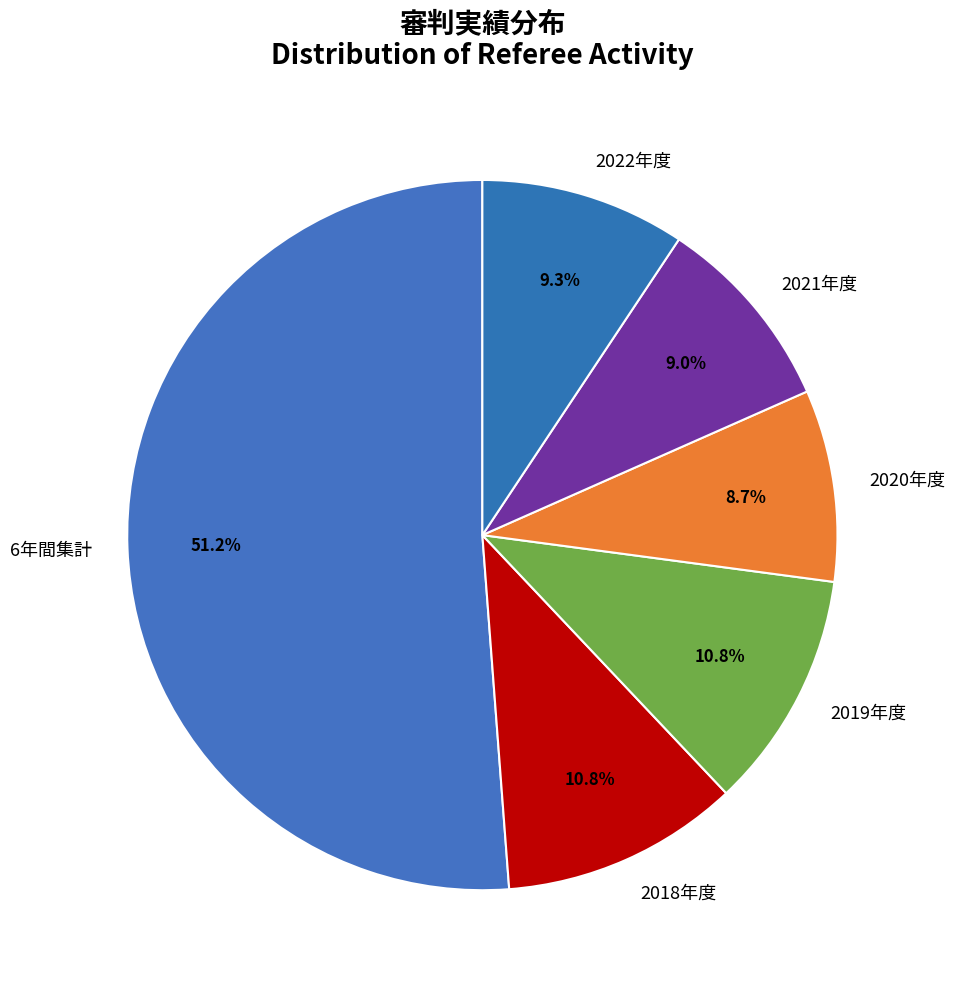

What portion of the pie excludes 2020年度?

91.3%